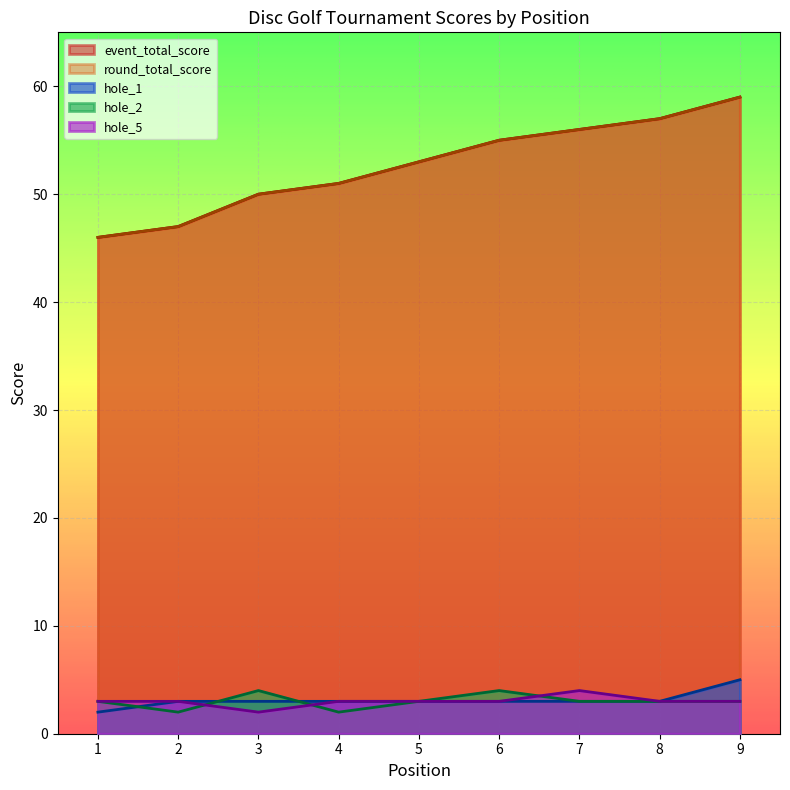

After their last crossing, which series has the higher values: hole_1 or hole_2?

hole_1